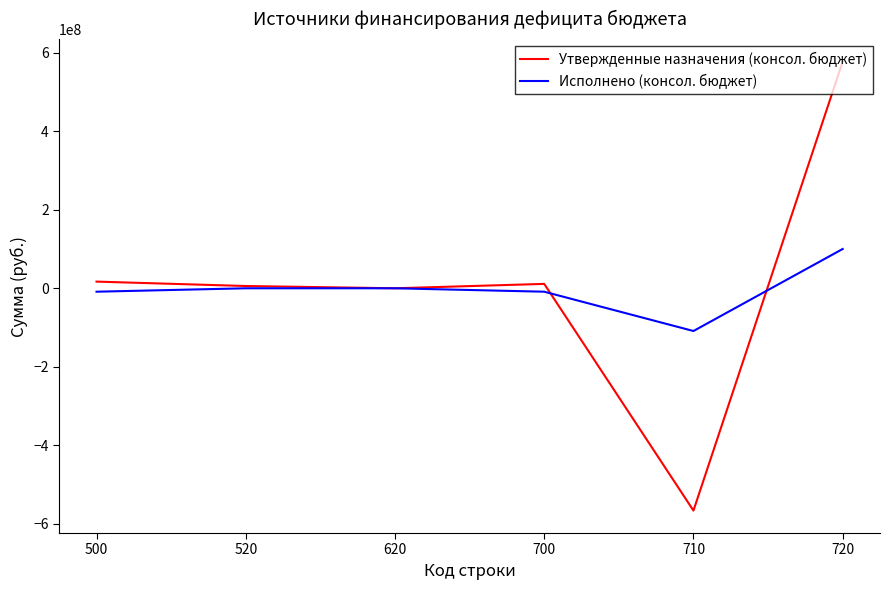

How many series are shown in this chart?

2